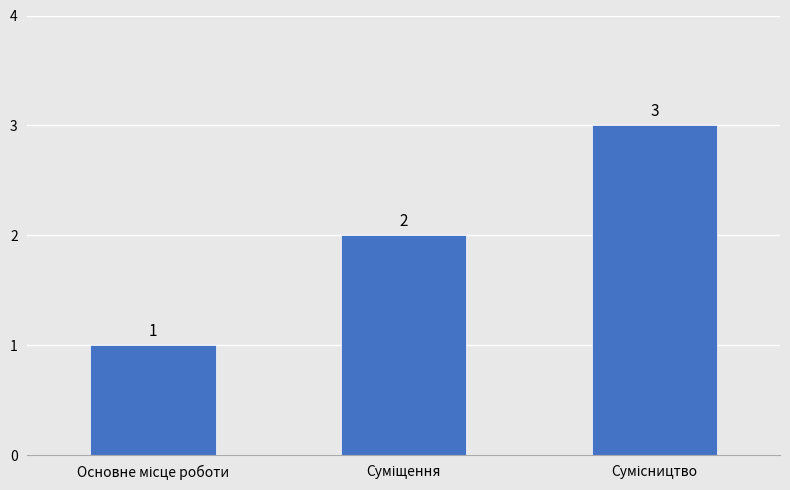

How many distinct data groups are displayed?

1